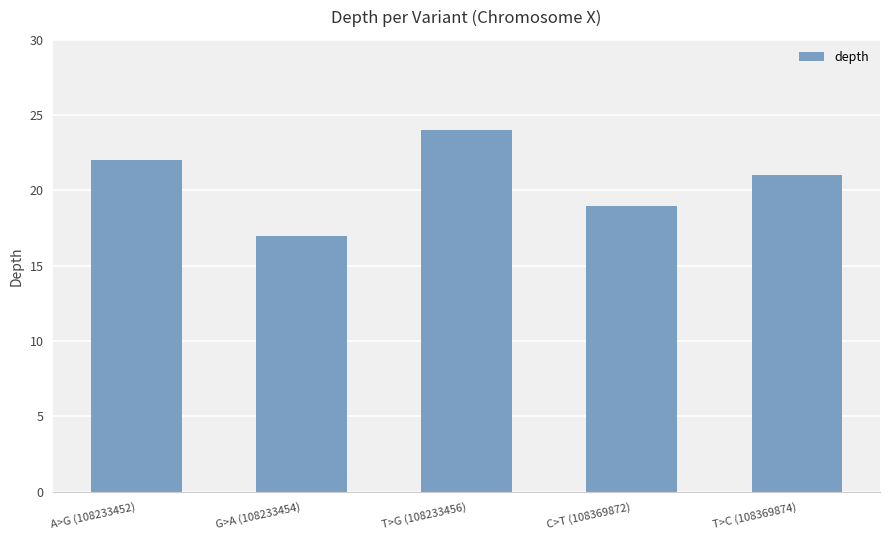

Reading right to left, list all the values displayed in this chart.

T>C (108369874)=21	C>T (108369872)=19	T>G (108233456)=24	G>A (108233454)=17	A>G (108233452)=22